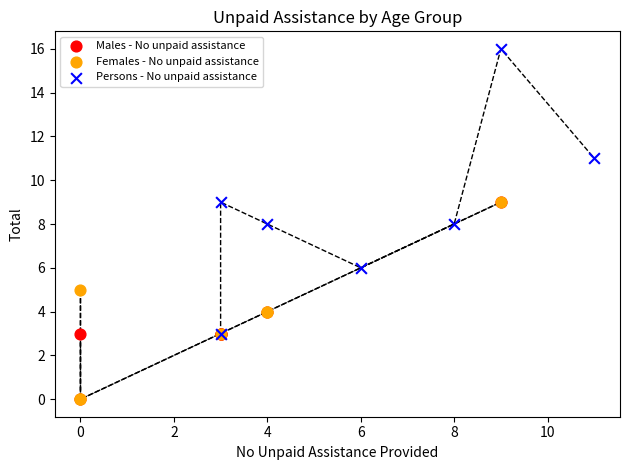

Which series has the widest spread of Y values?

Persons - No unpaid assistance